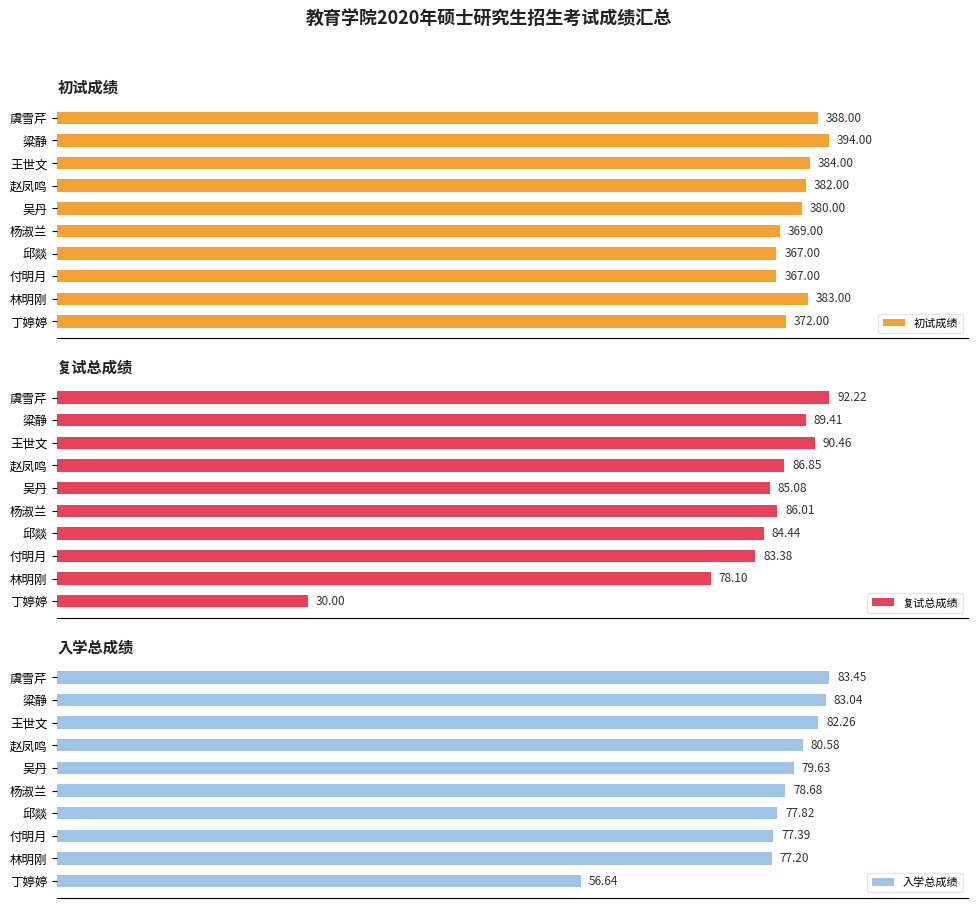

What is the highest value of the 复试总成绩 series?

92.2